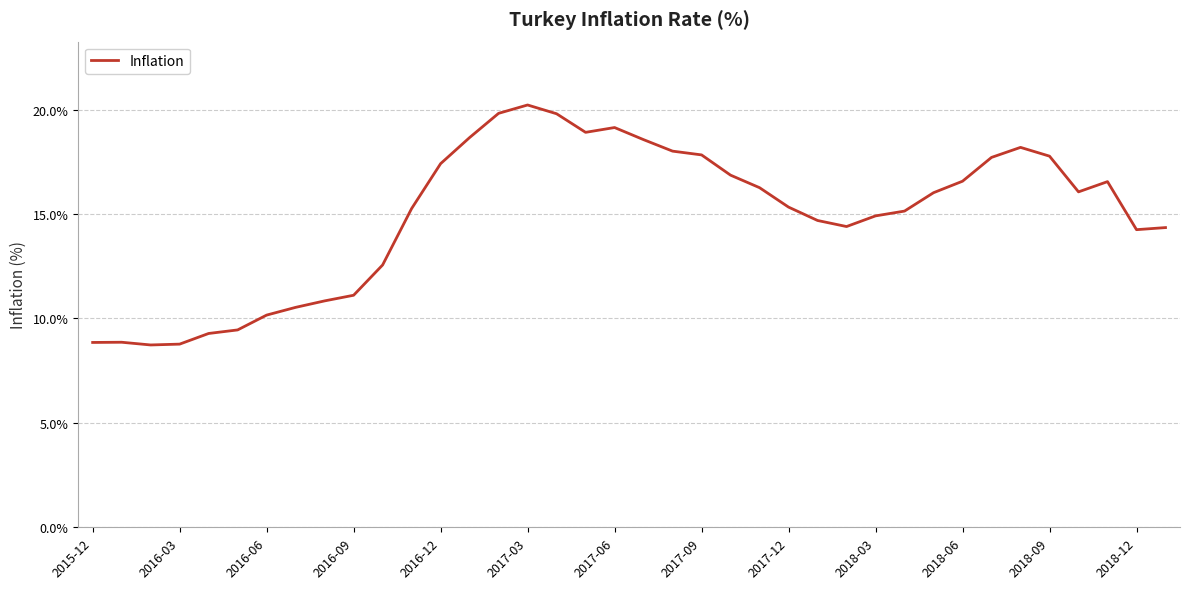

What is the greatest value displayed?

20.2